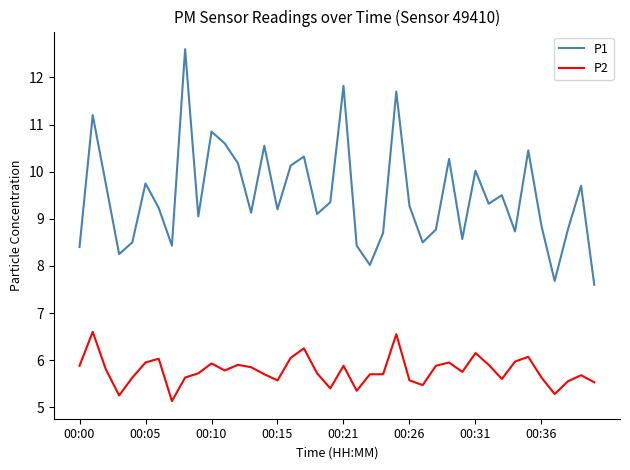

Which series has the widest spread of values?

P1